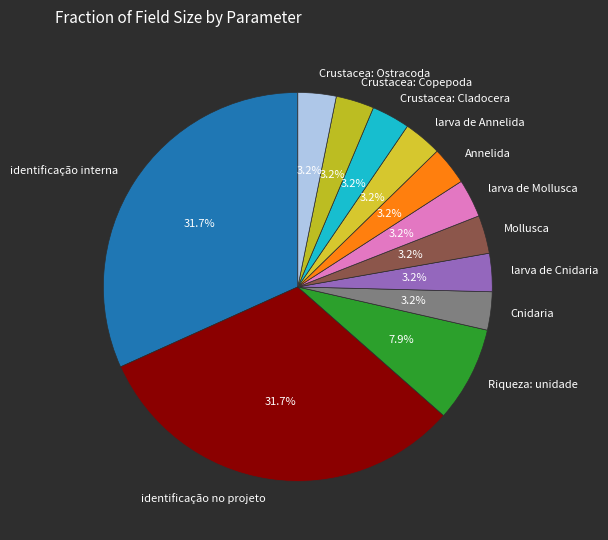

Which has a higher value, Crustacea: Ostracoda or Riqueza: unidade?

Riqueza: unidade